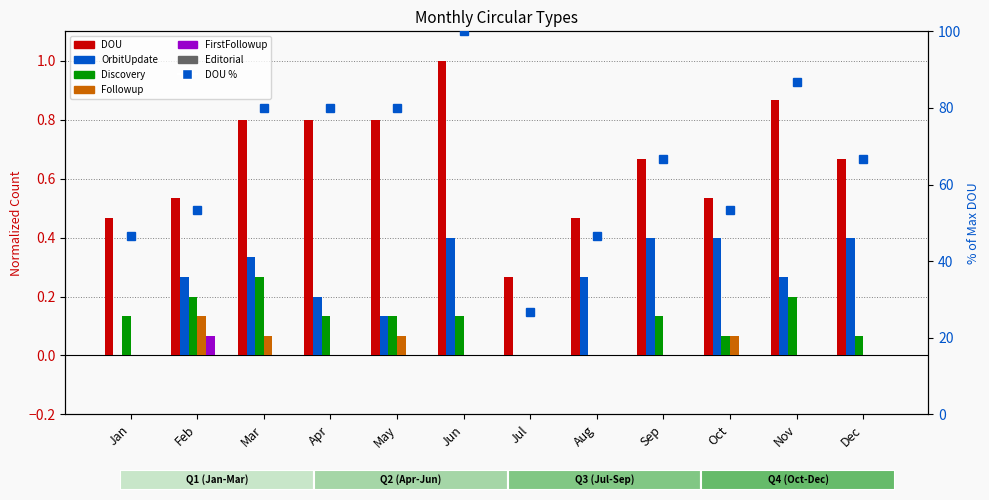

At Feb, list the series in order from smallest to largest.

FirstFollowup, Followup, Discovery, OrbitUpdate, DOU